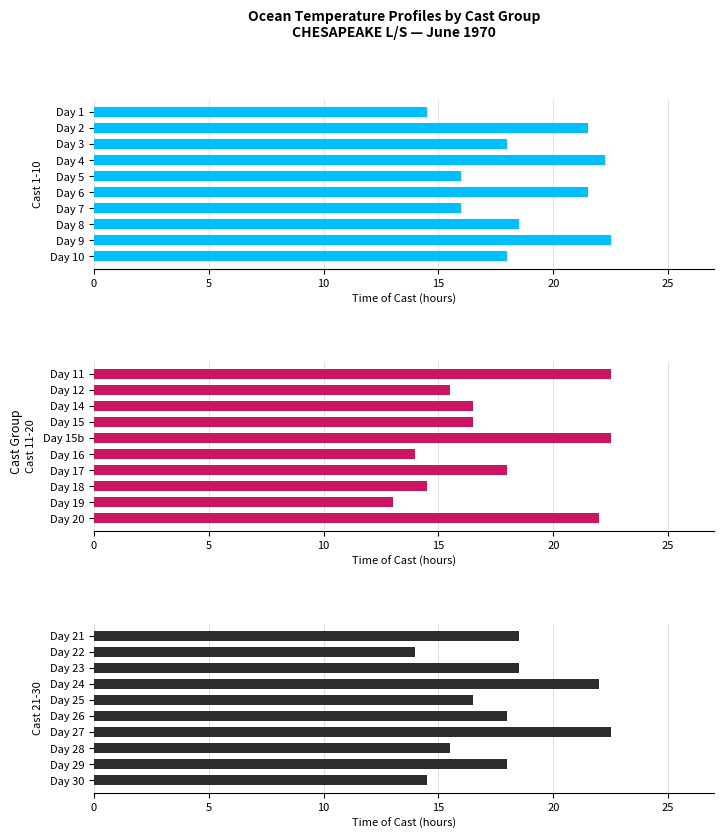

Which series has the widest spread of values?

Cast 11-20